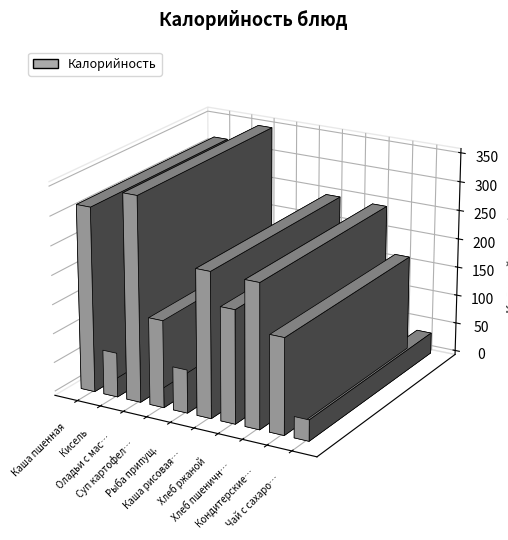

Reading right to left, list all the values displayed in this chart.

Чай с сахаром=36	Кондитерские изделия=164	Хлеб пшеничный=246	Хлеб ржаной=193	Каша рисовая рассыпчатая=248	Рыба припущ.=74	Суп картофельный с курицей=149	Оладьи с маслом и сахаром=350	Кисель=76	Каша пшенная=316